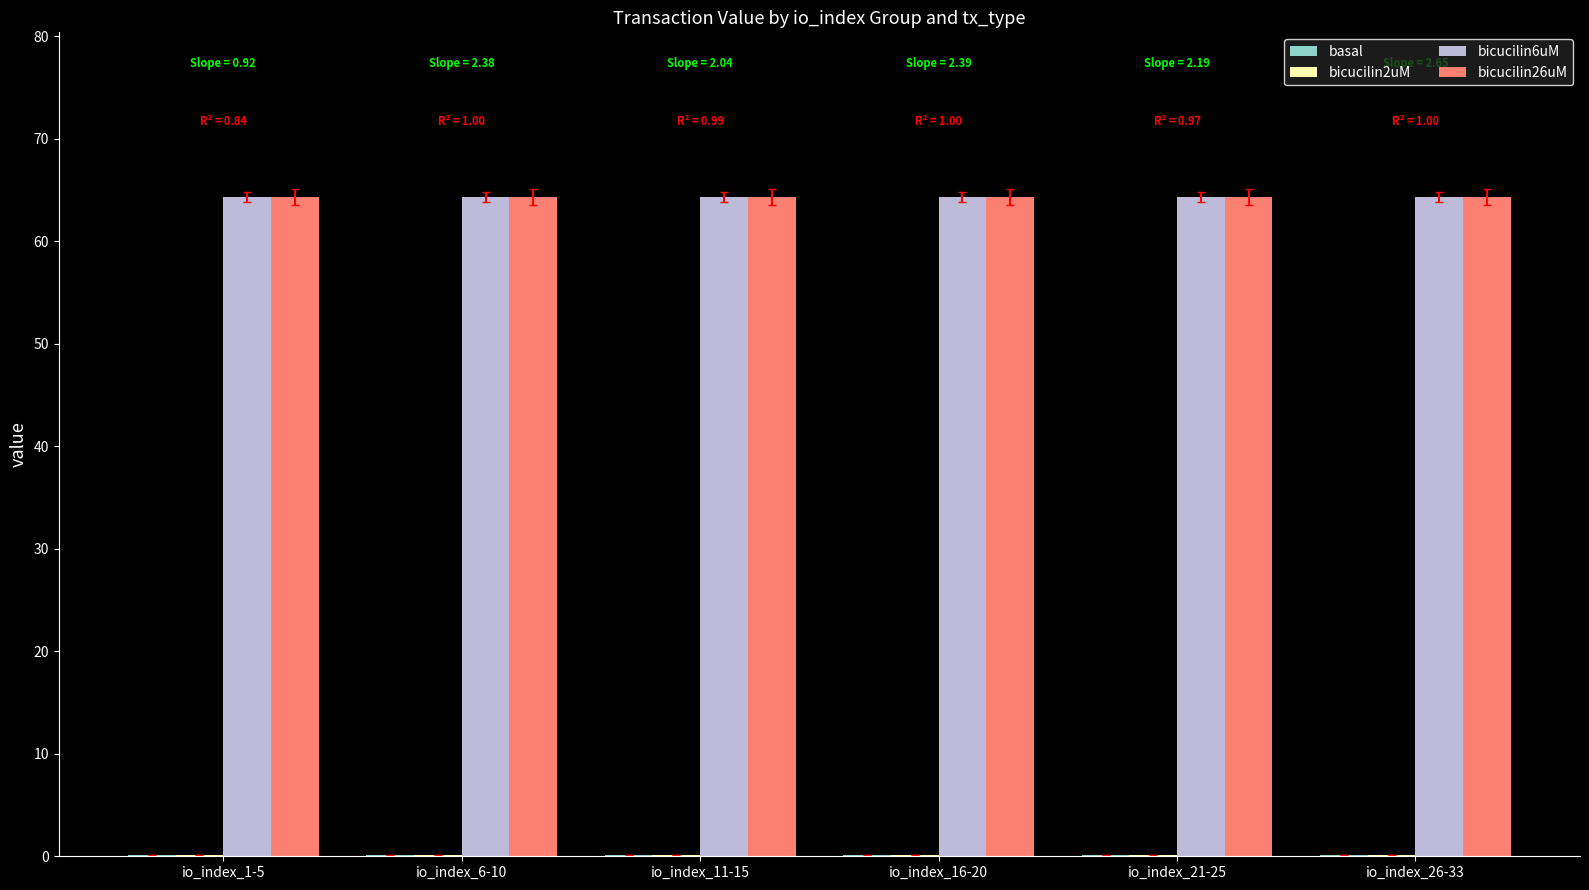

The bicucilin6uM series shows 64.3 at io_index_11-15. True or false?

True